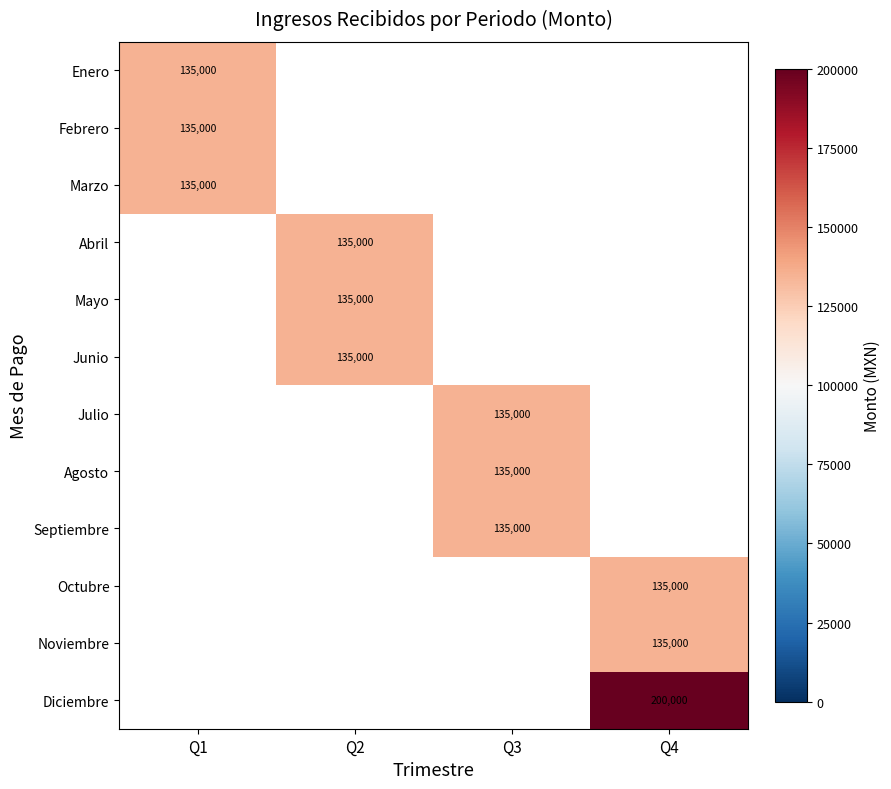

The value of Mayo at Q2 is 93384. True or false?

False